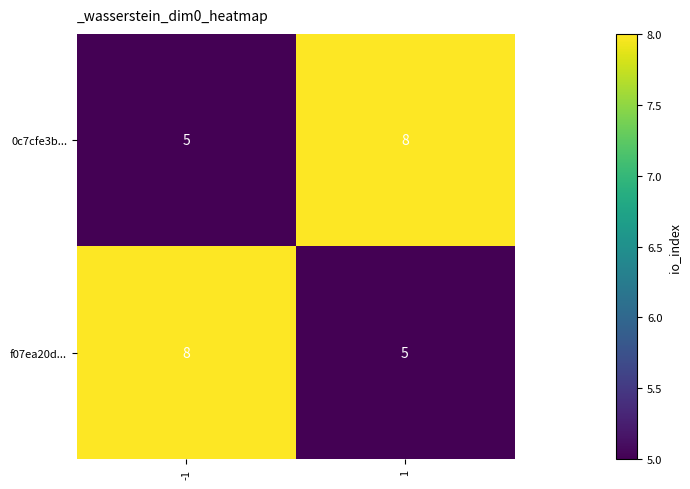

What is the minimum value shown in the chart?

5